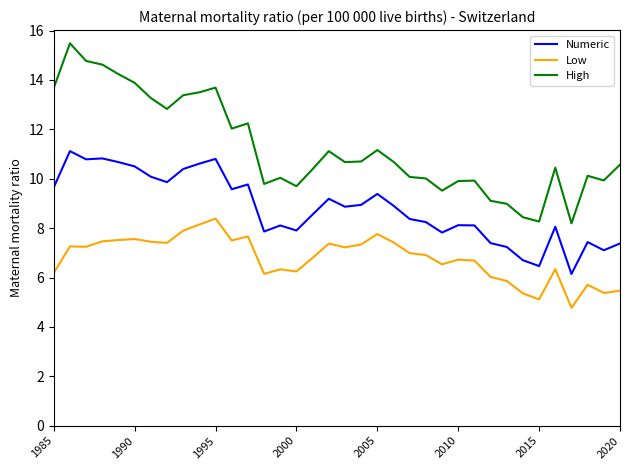

What is the difference between the maximum and minimum values in the Low series?

3.6